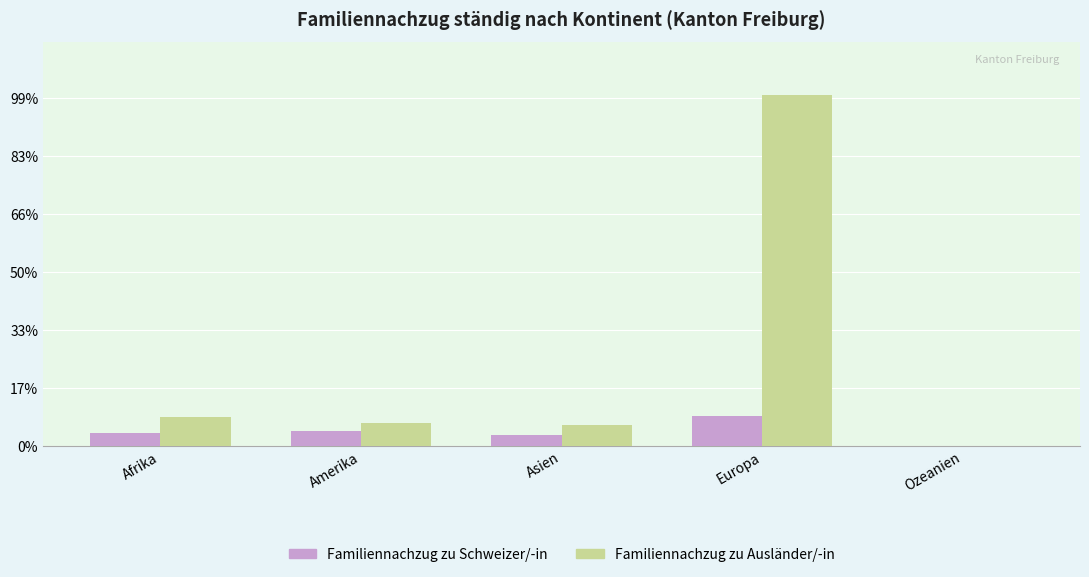

Between Amerika and Asien, which series saw the biggest shift?

Familiennachzug zu Schweizer/-in